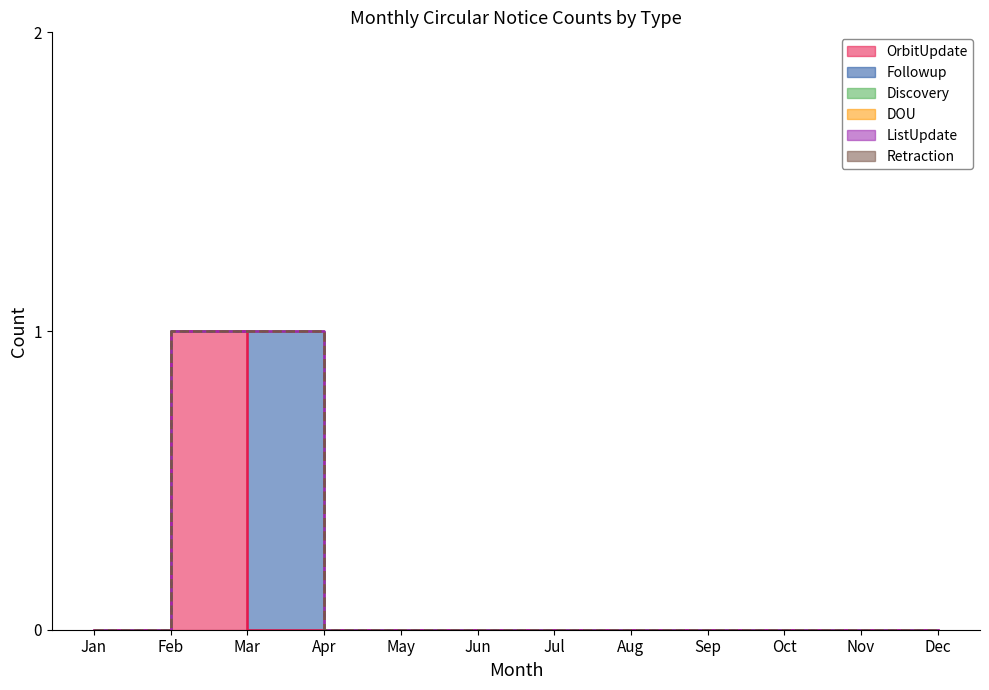

Count the number of data series in this chart.

6